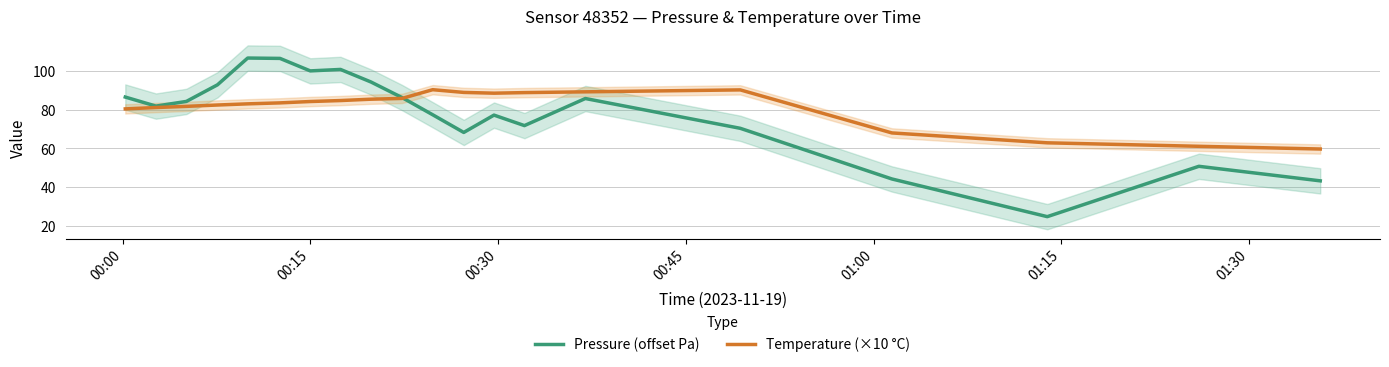

Reading left to right, list all the values displayed in this chart.

Pressure (offset Pa): 86.5	81.8	84.2	92.8	106.6	106.4	100.0	100.8	94.3	86.2	77.4	68.2	77.2	71.8	85.8	70.4	44.2	24.8	50.8	43.3
Temperature (×10 °C): 80.4	81.1	81.7	82.4	83.0	83.5	84.2	84.7	85.4	85.8	90.3	88.9	88.5	88.8	89.2	90.2	68.0	62.9	61.1	59.7